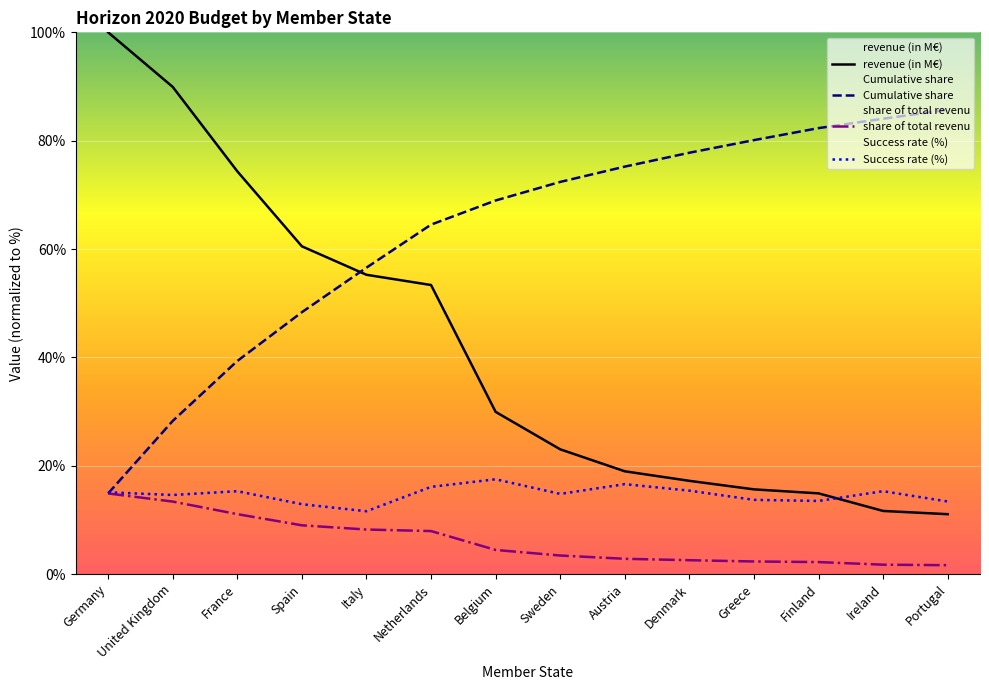

The value of Cumulative share at Belgium is 21.1. True or false?

False